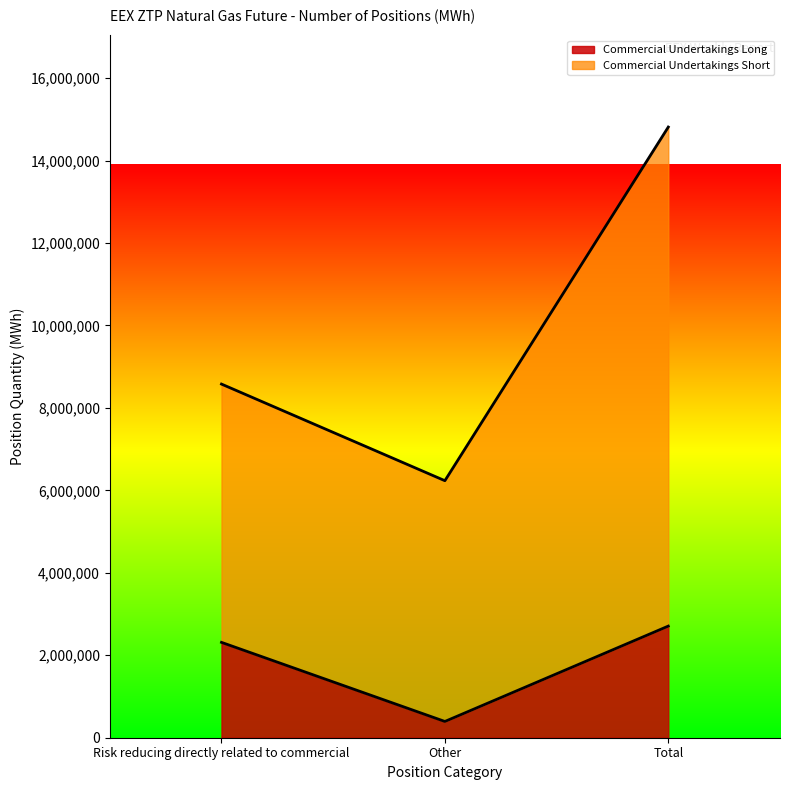

At which label does the data first exceed 2313135?

Total